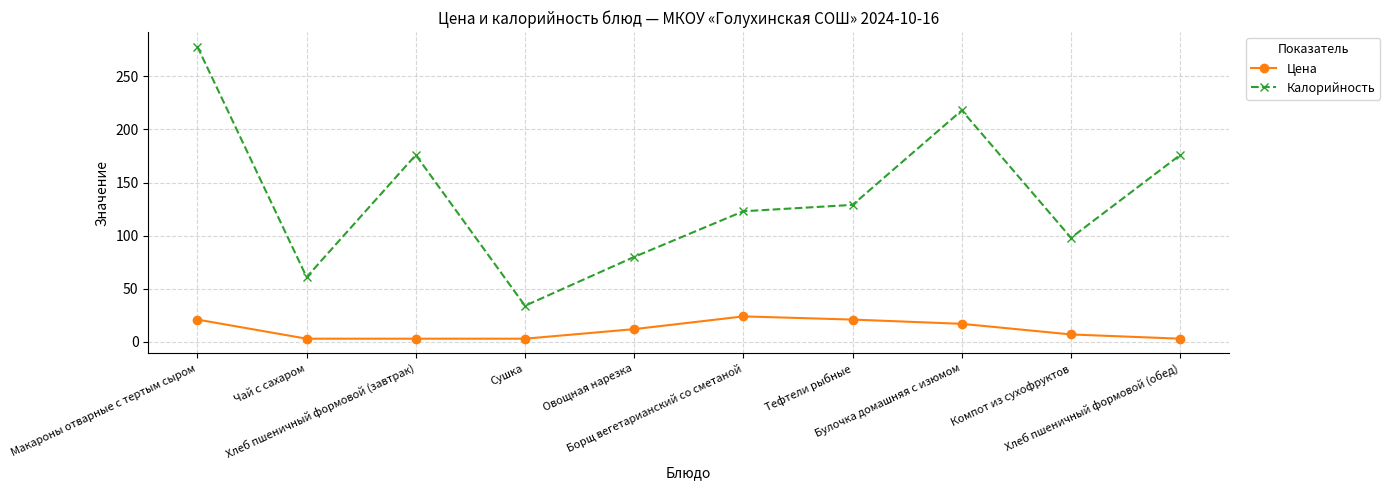

True or false: Калорийность and Цена intersect in this chart.

False